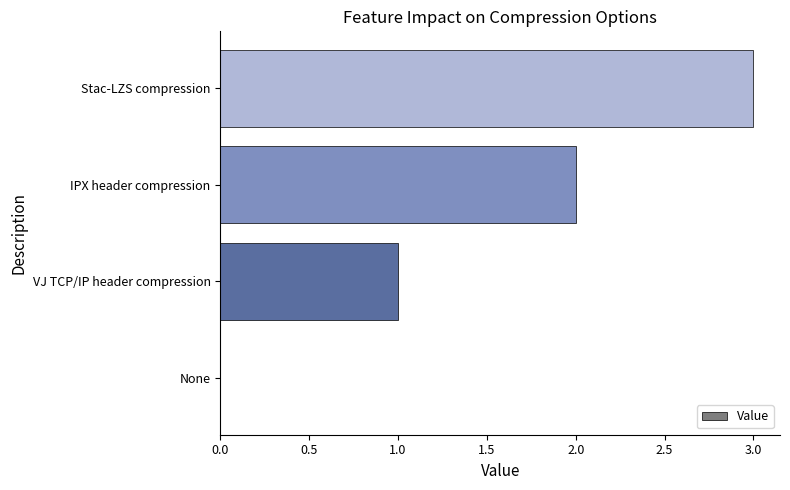

What is the sum of all values?

6